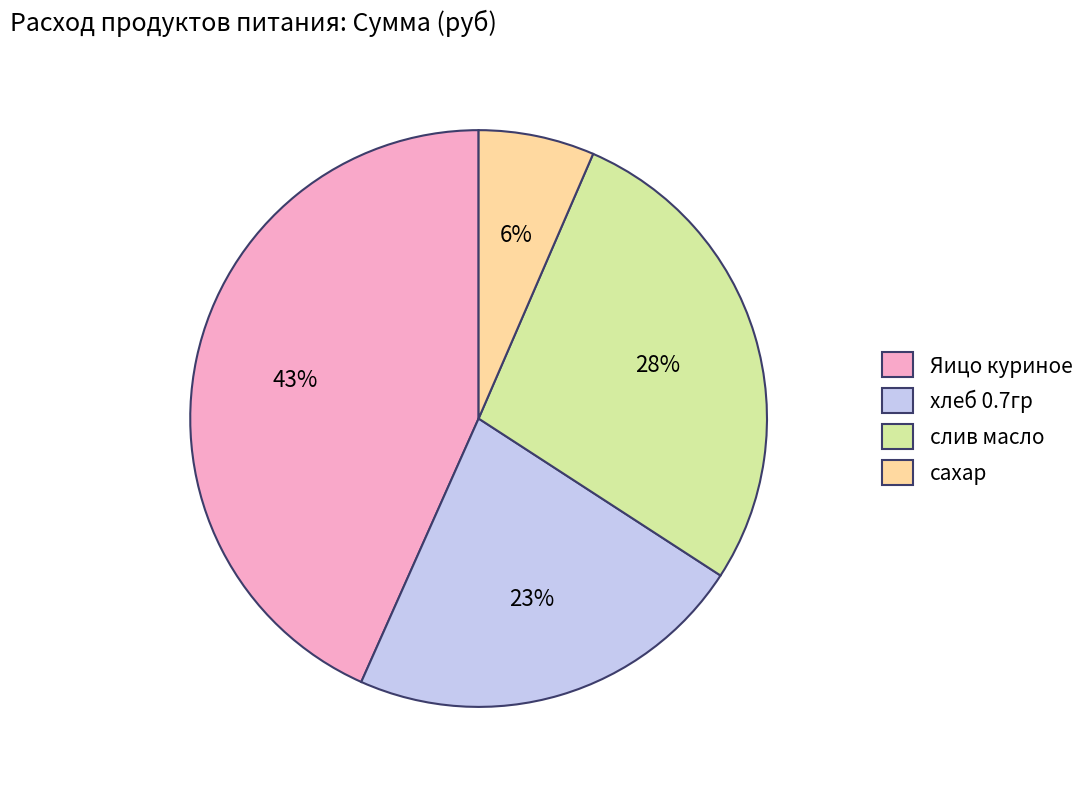

What is the largest slice in the pie chart?

Яицо куриное